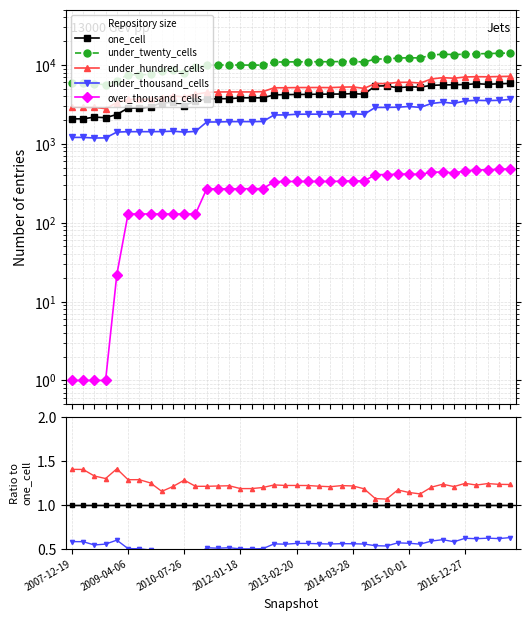

Count the number of data series in this chart.

5